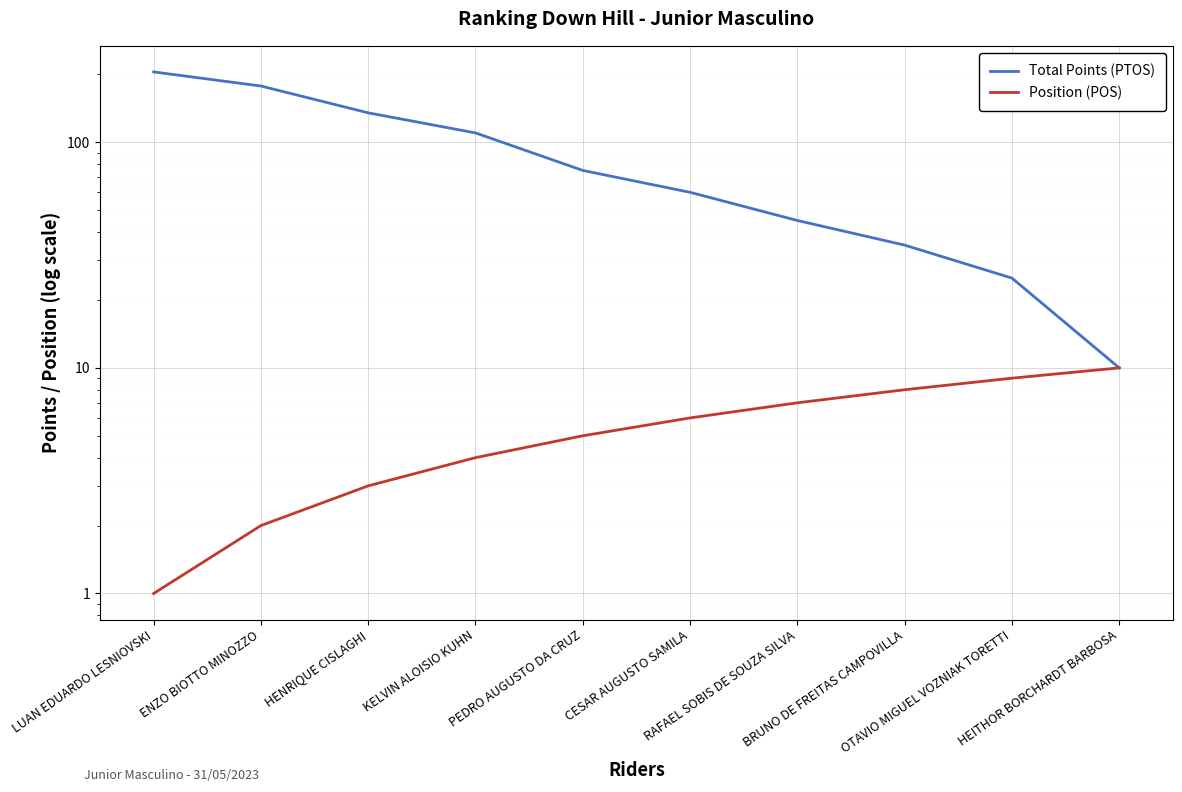

Rank the series by their average value, from highest to lowest.

Total Points (PTOS), Position (POS)